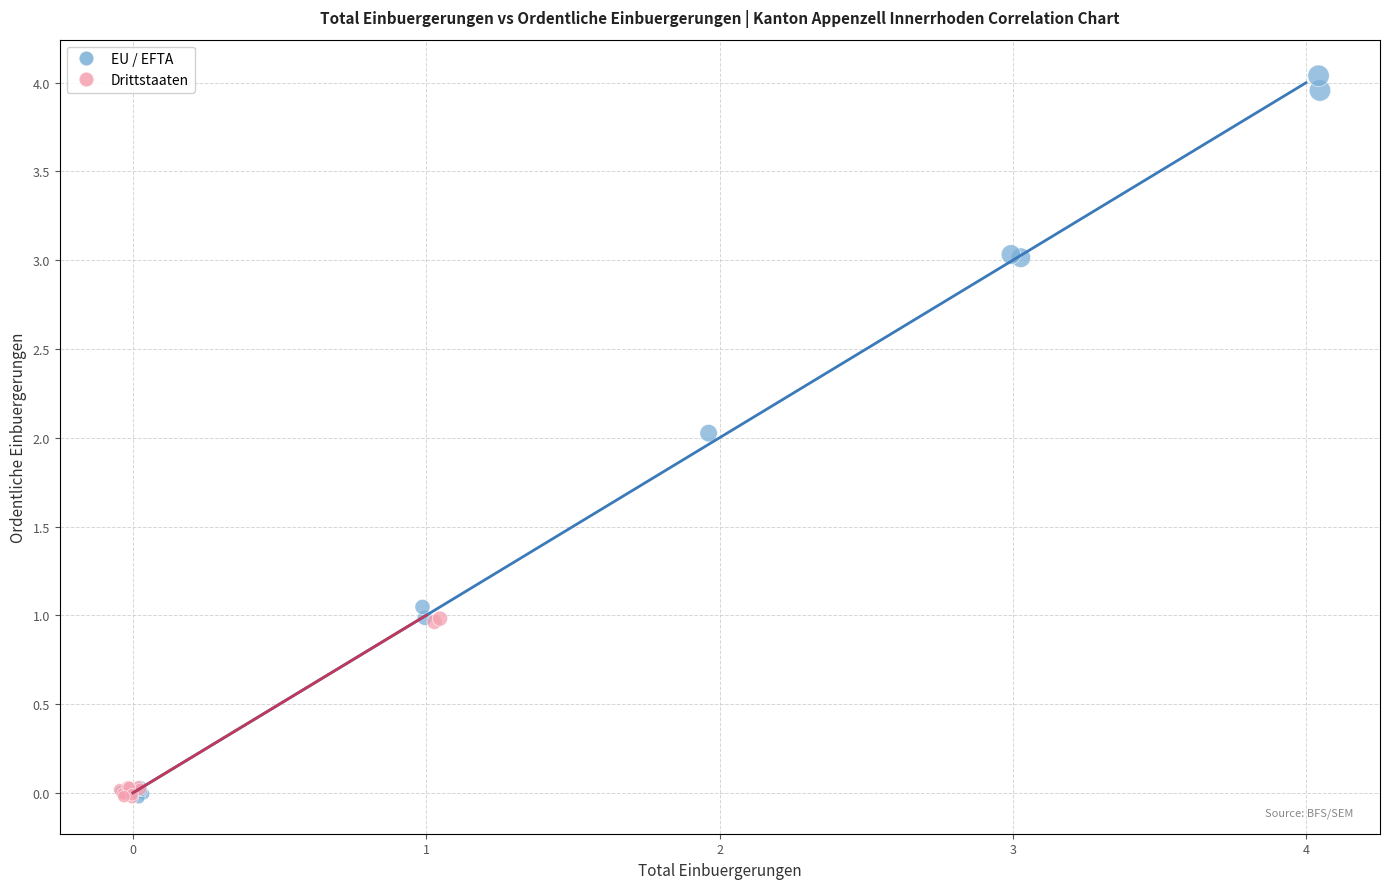

Which series contains the highest Y value?

EU / EFTA